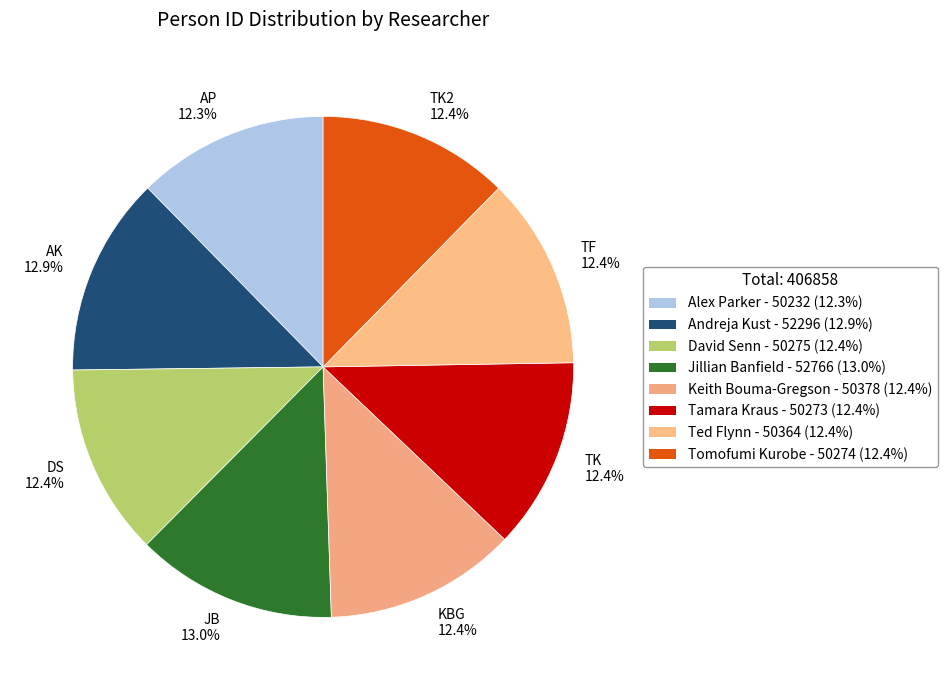

Count the number of slices in the pie.

8